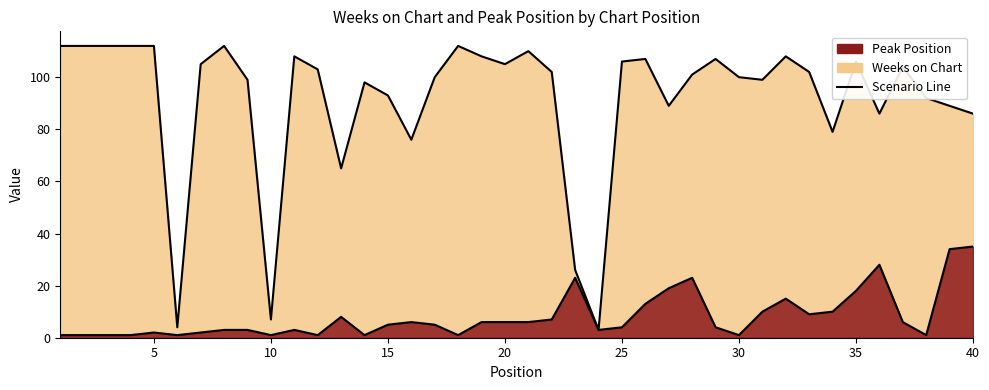

Which series has the largest total across all categories?

Weeks on Chart